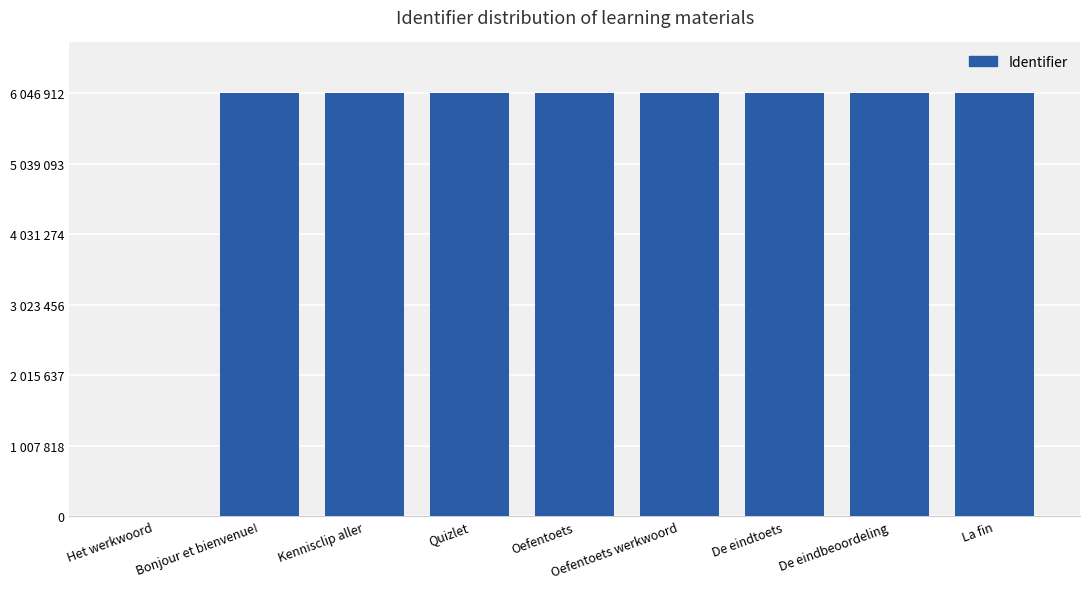

Between Quizlet and Oefentoets, which is larger?

Quizlet